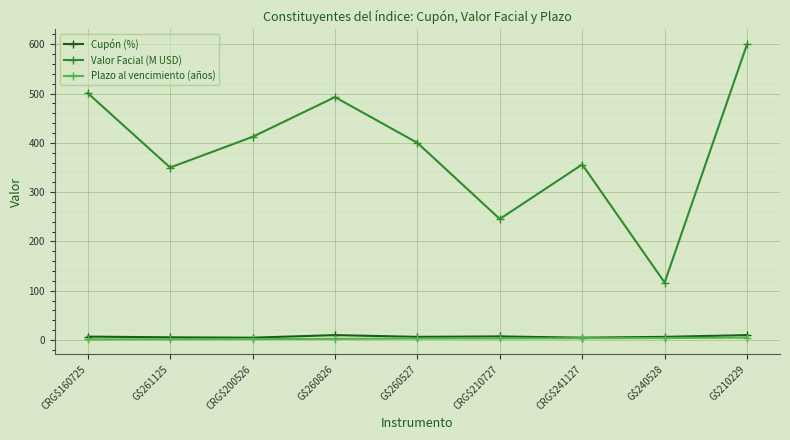

Does the chart have visible grid lines?

Yes